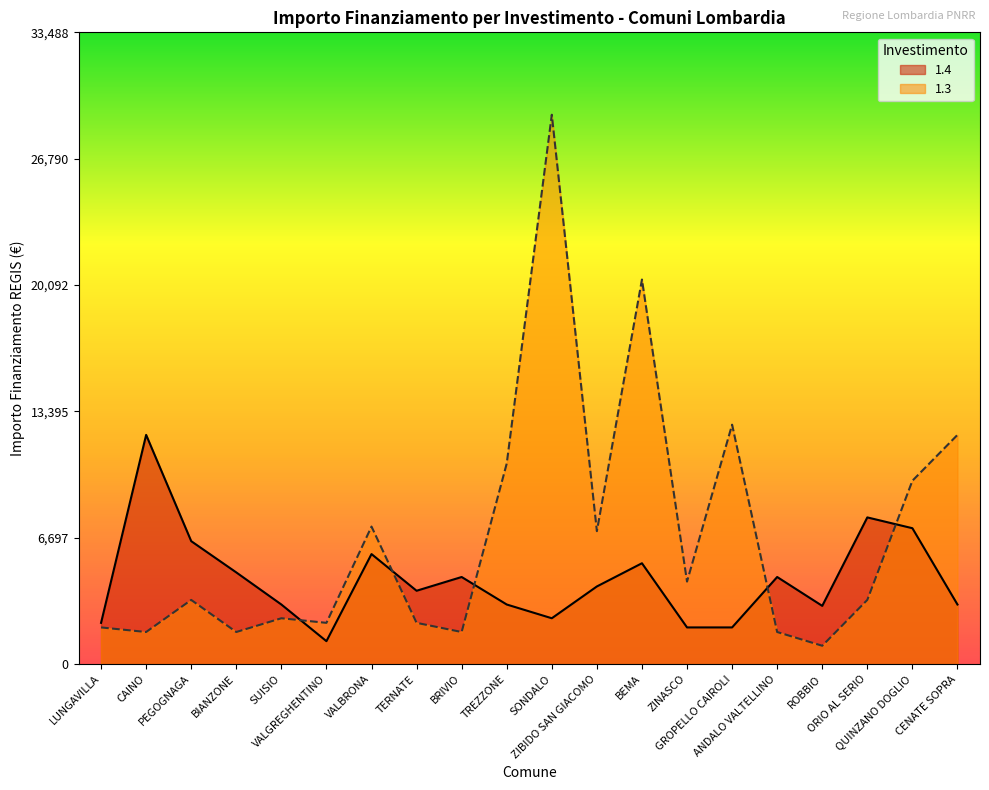

What is the sum of the 1.4 values at ANDALO VALTELLINO and ZINASCO?

6561